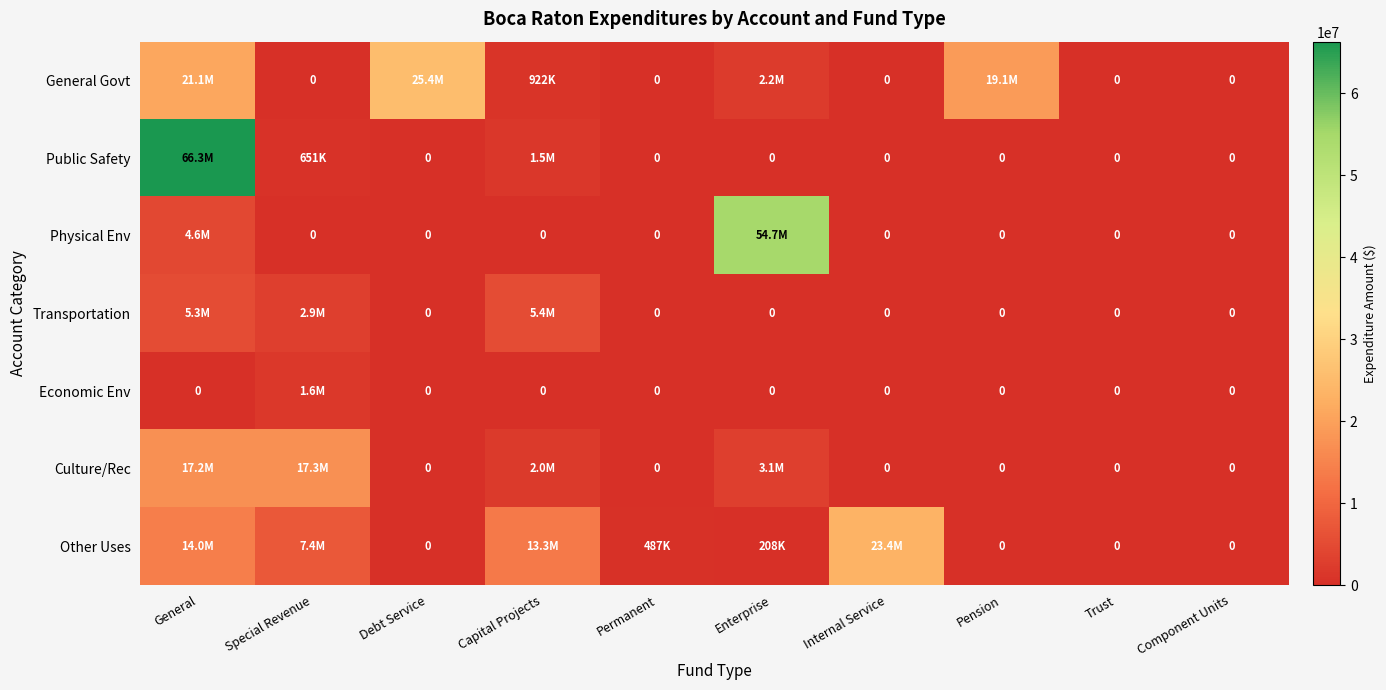

What is the approximate value of Physical Env at General, to the nearest 100?

4578900